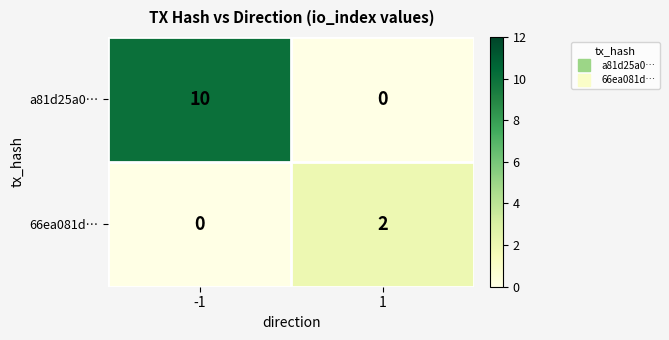

Rank the series by their average value, from lowest to highest.

66ea081d…, a81d25a0…